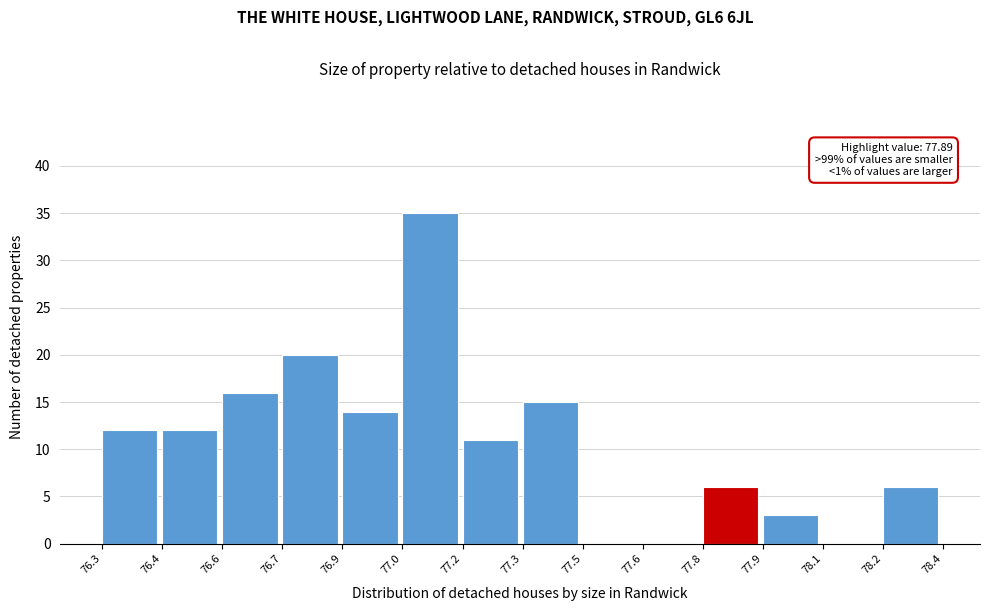

Reading left to right, extract all data points from this chart.

76.3=12	76.4=12	76.6=16	76.7=20	76.9=14	77.0=35	77.2=11	77.3=15	77.5=0	77.6=0	77.8=6	77.9=3	78.1=0	78.2=6